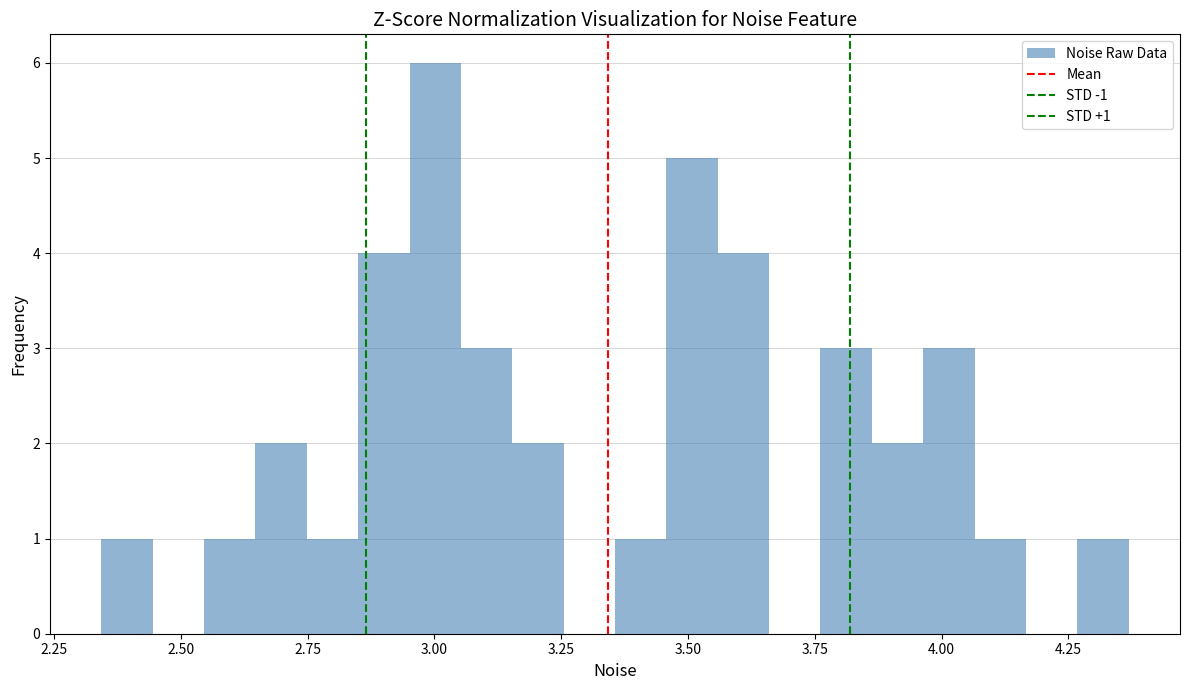

Around what value on the x-axis is the tallest bar? Give the approximate position of its centre, as read against the axis.

3.00